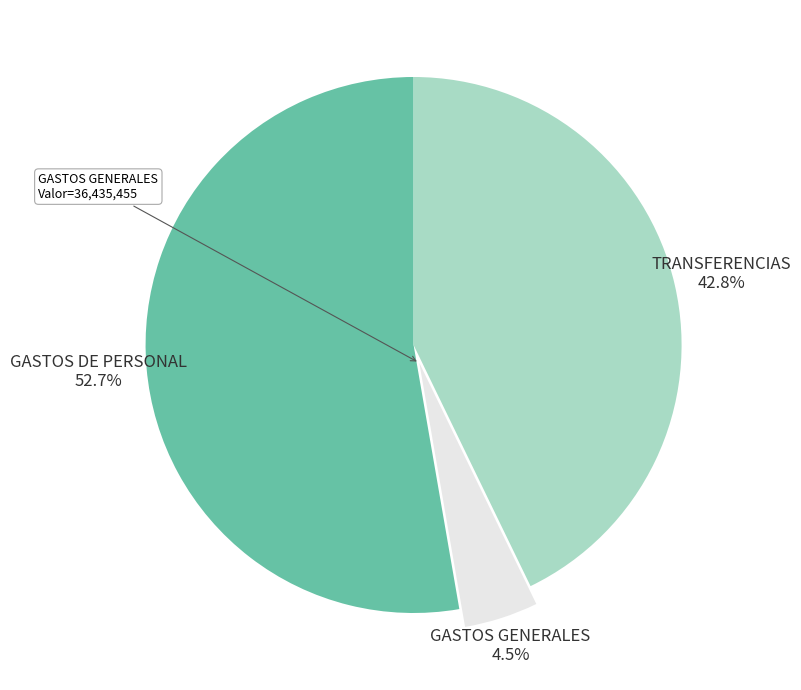

Which slice is the smallest?

GASTOS GENERALES